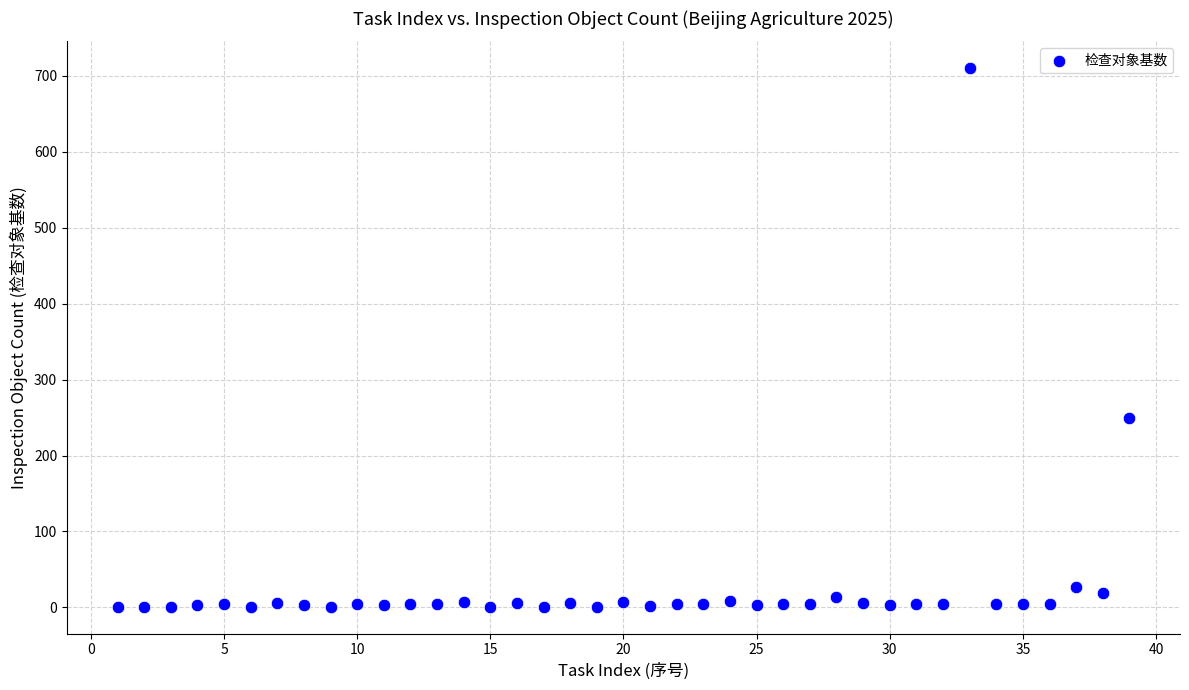

What Y value in the scatter plot is closest to 355?

249